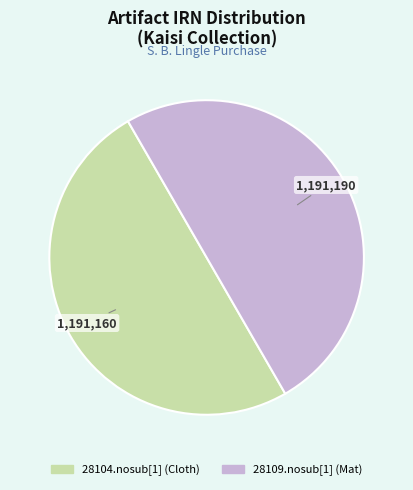

Approximately how many times larger is the value at 28104.nosub[1] (Cloth) compared to 28109.nosub[1] (Mat)?

1.0